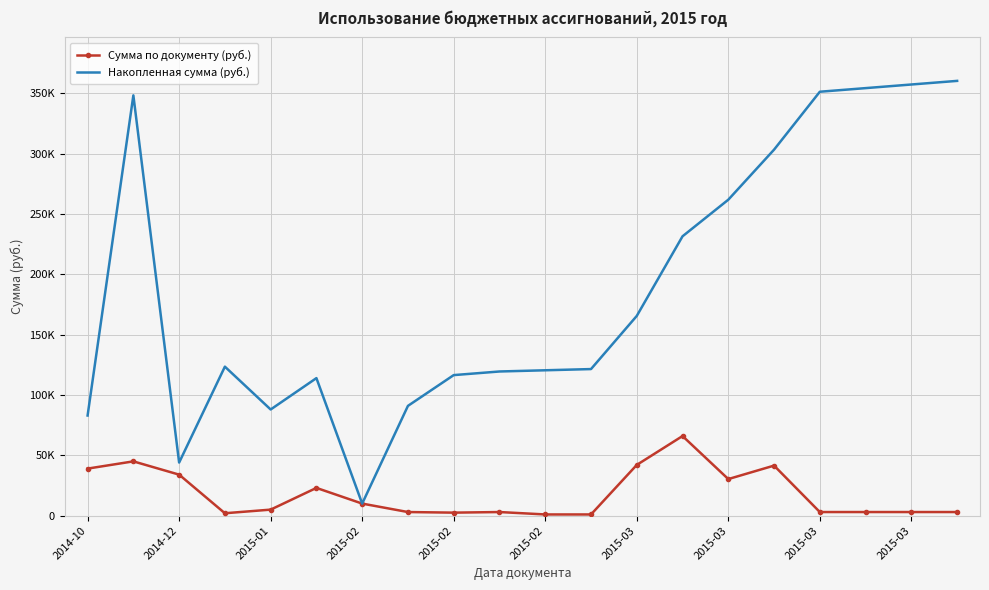

What is the maximum value shown in the chart?

360368.2